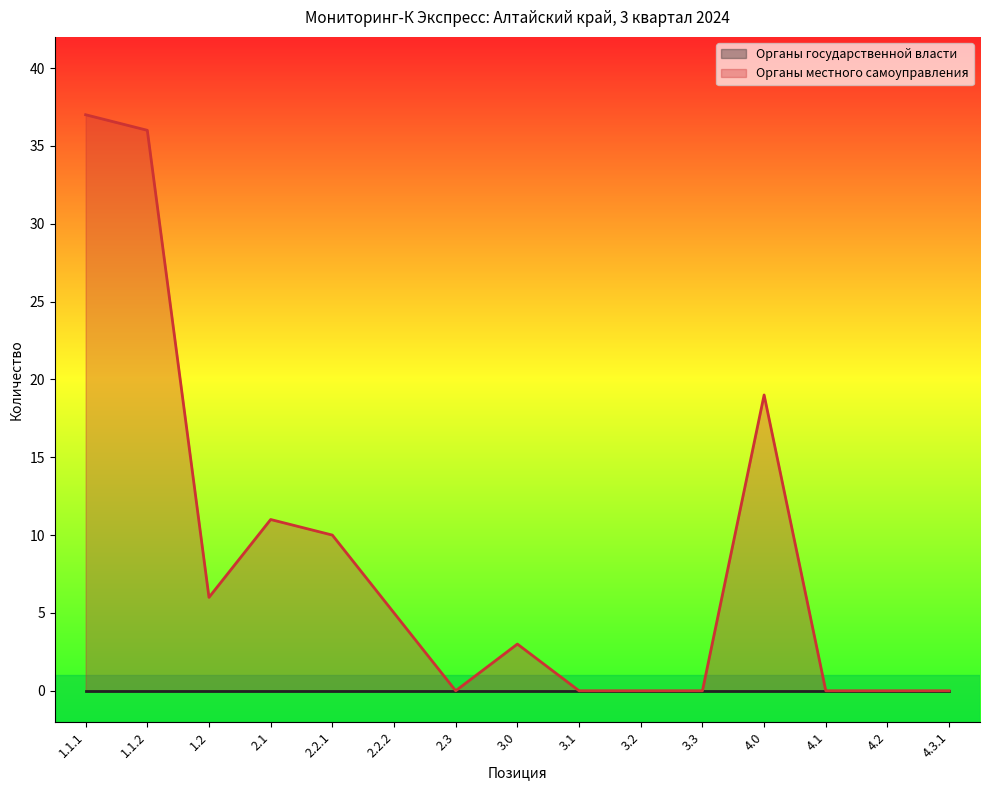

What is the change in value from 2.2.2 to 3.3?

-5